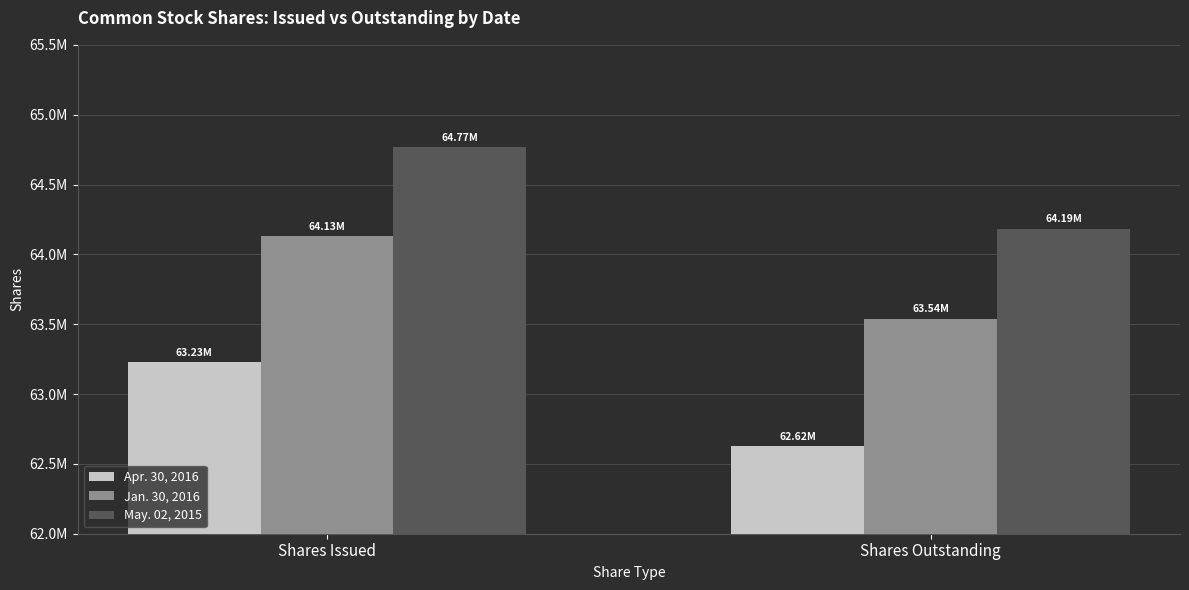

What are all the series names shown in the legend?

Apr. 30, 2016, Jan. 30, 2016, May. 02, 2015